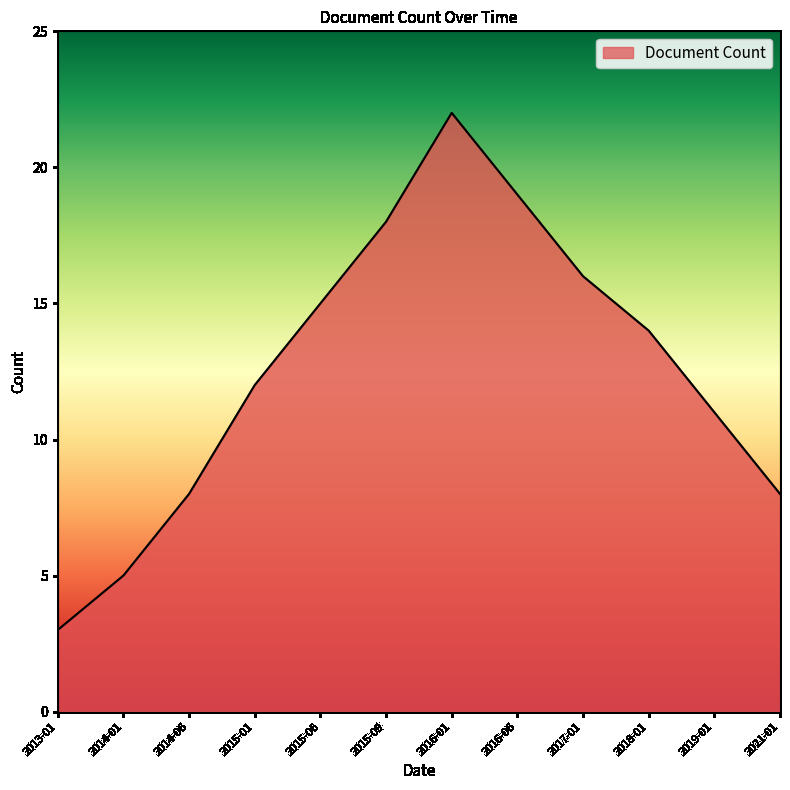

Does the chart have visible grid lines?

No